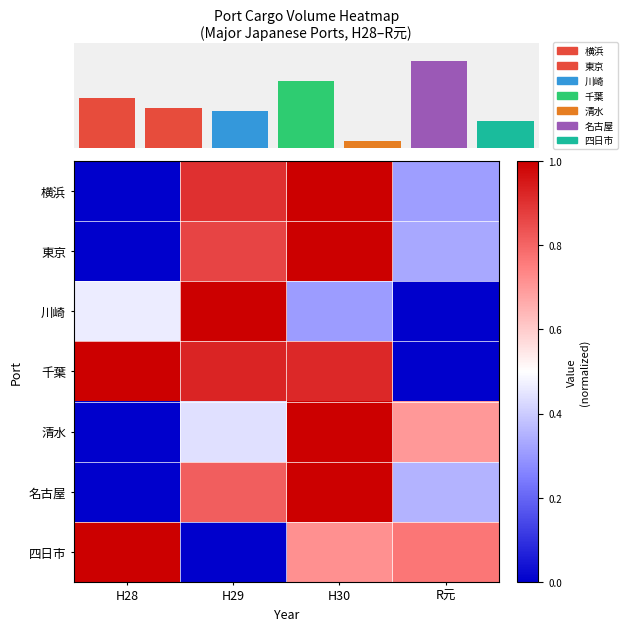

What is the maximum value for 千葉?

1.0